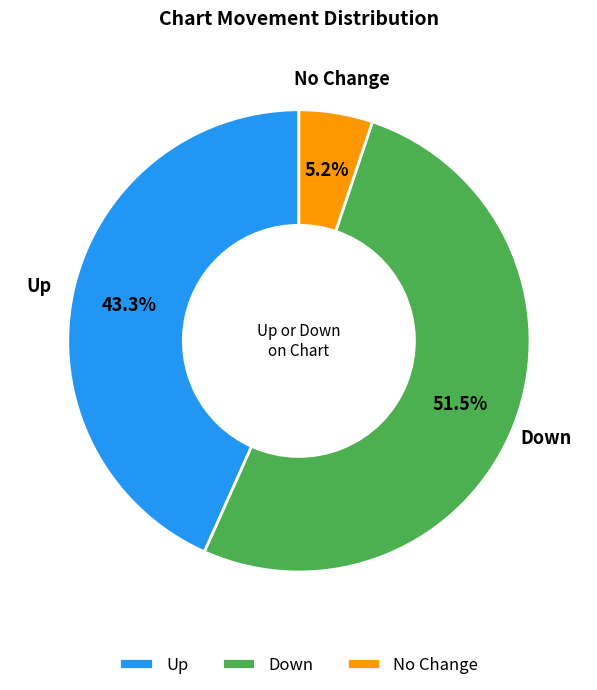

Rank the categories by value from highest to lowest.

Down, Up, No Change